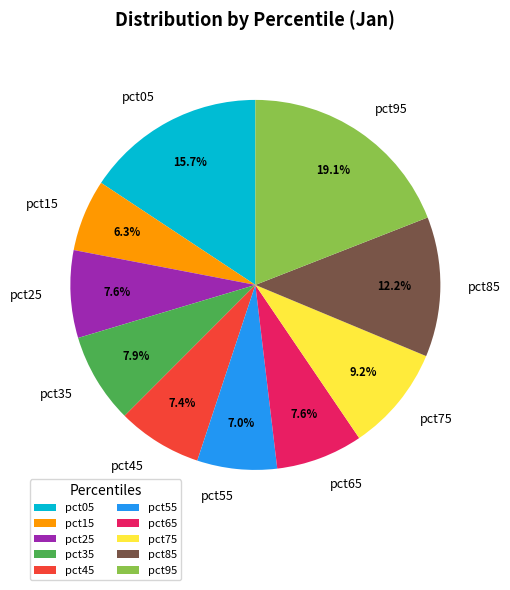

What is the largest slice in the pie chart?

pct95